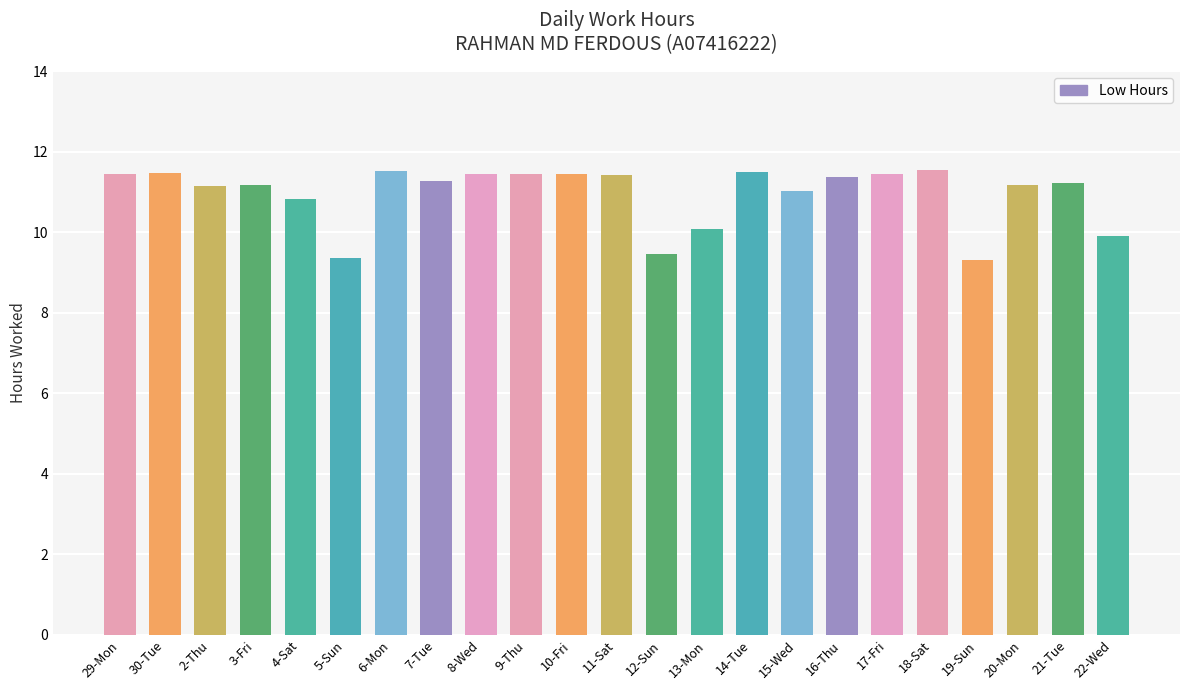

What is the maximum value shown in the chart?

11.6